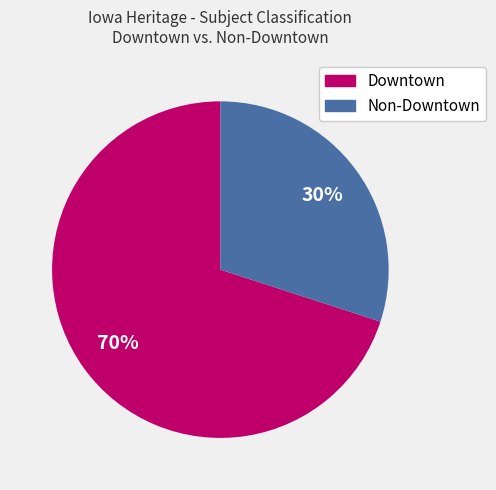

Combined, do Downtown and Non-Downtown account for over 50%?

Yes